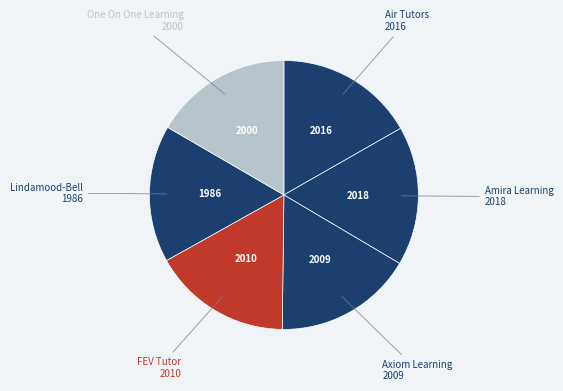

What is the ratio of the value at Lindamood-Bell to the value at Air Tutors?

1.0